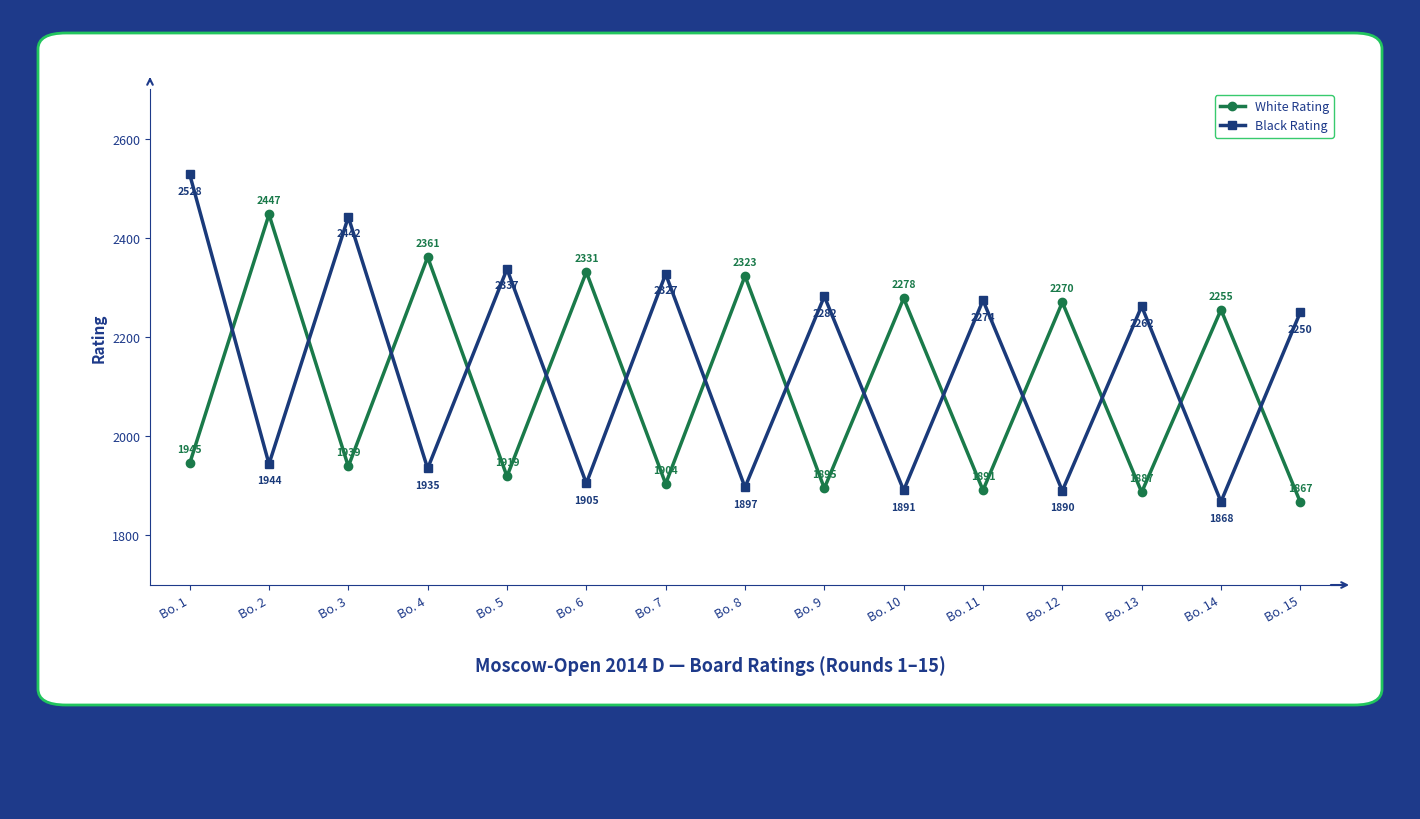

List the labels in order of White Rating value, smallest first.

Bo. 15, Bo. 13, Bo. 11, Bo. 9, Bo. 7, Bo. 5, Bo. 3, Bo. 1, Bo. 14, Bo. 12, Bo. 10, Bo. 8, Bo. 6, Bo. 4, Bo. 2